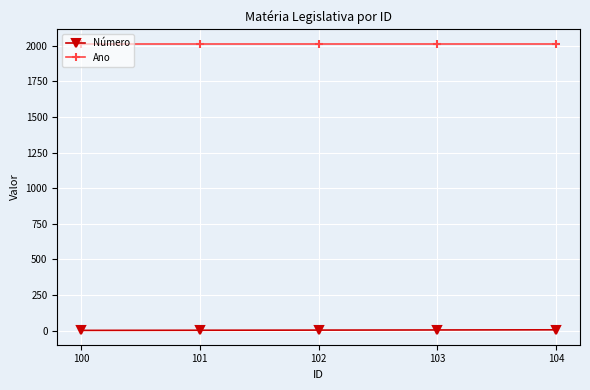

What is the smallest value displayed?

1